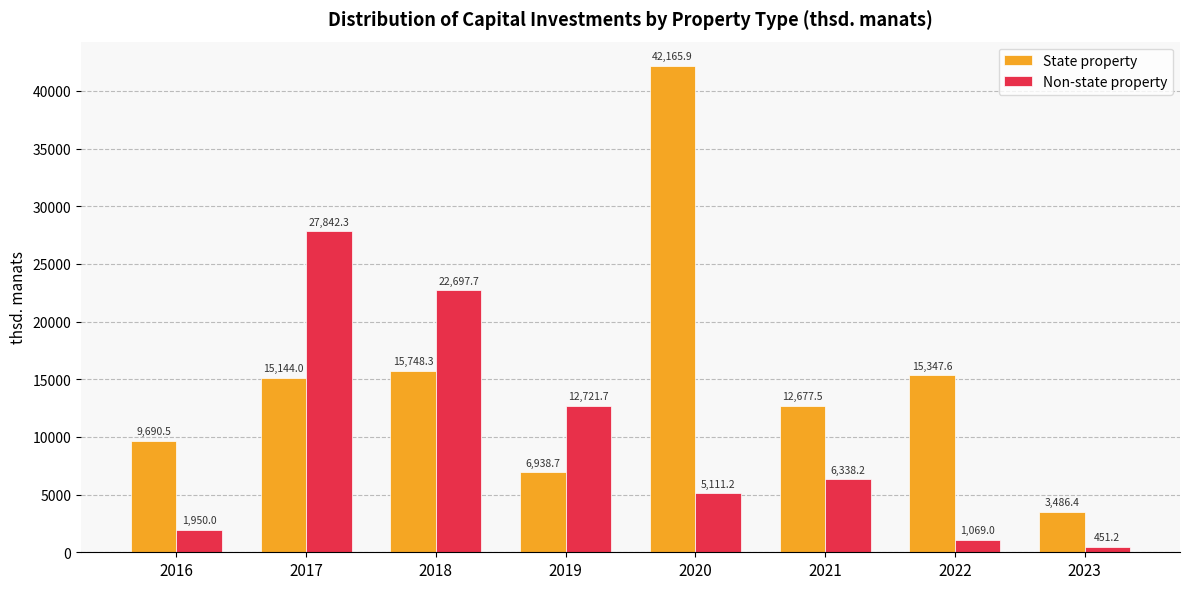

How many bars are there in total?

16